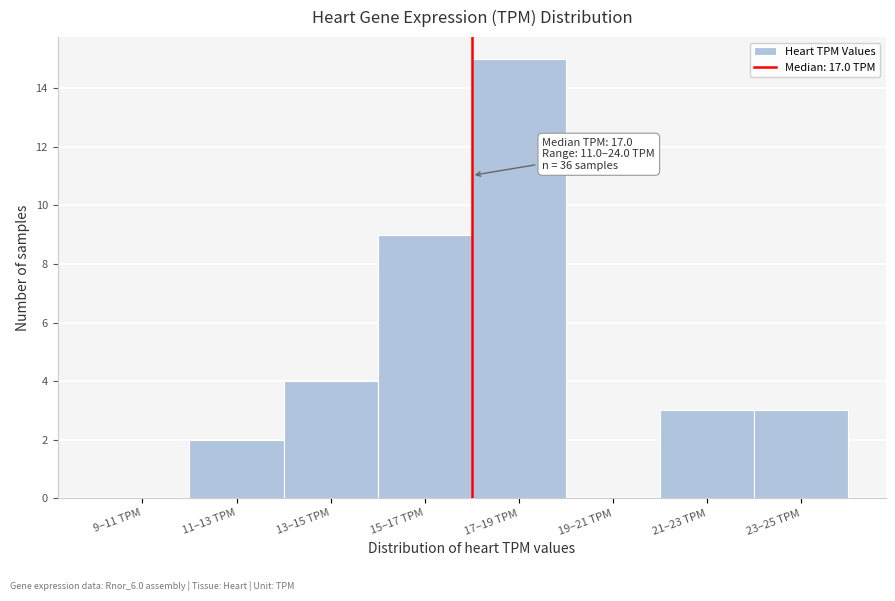

Reading left to right, what are all the values shown in this chart?

9–11 TPM=0	11–13 TPM=2	13–15 TPM=4	15–17 TPM=9	17–19 TPM=15	19–21 TPM=0	21–23 TPM=3	23–25 TPM=3